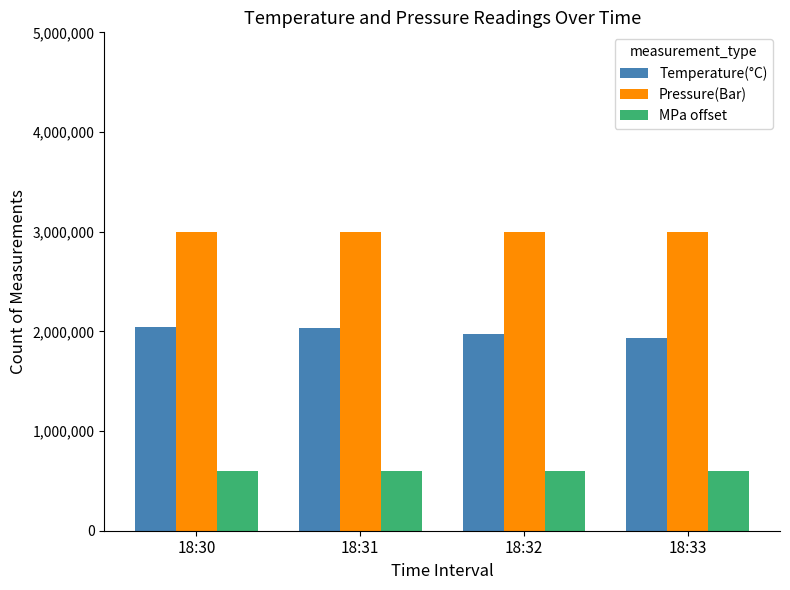

What are all the series names shown in the legend?

Temperature(°C), Pressure(Bar), MPa offset